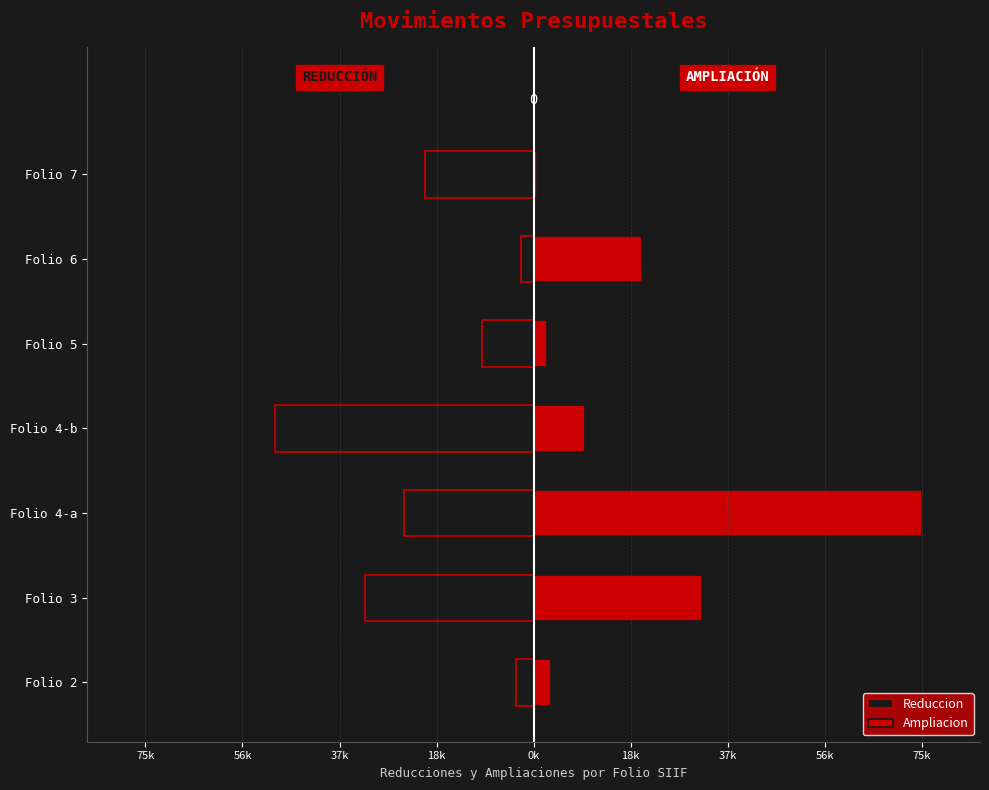

Between Folio 3 and Folio 6, which series saw the biggest shift?

Reduccion